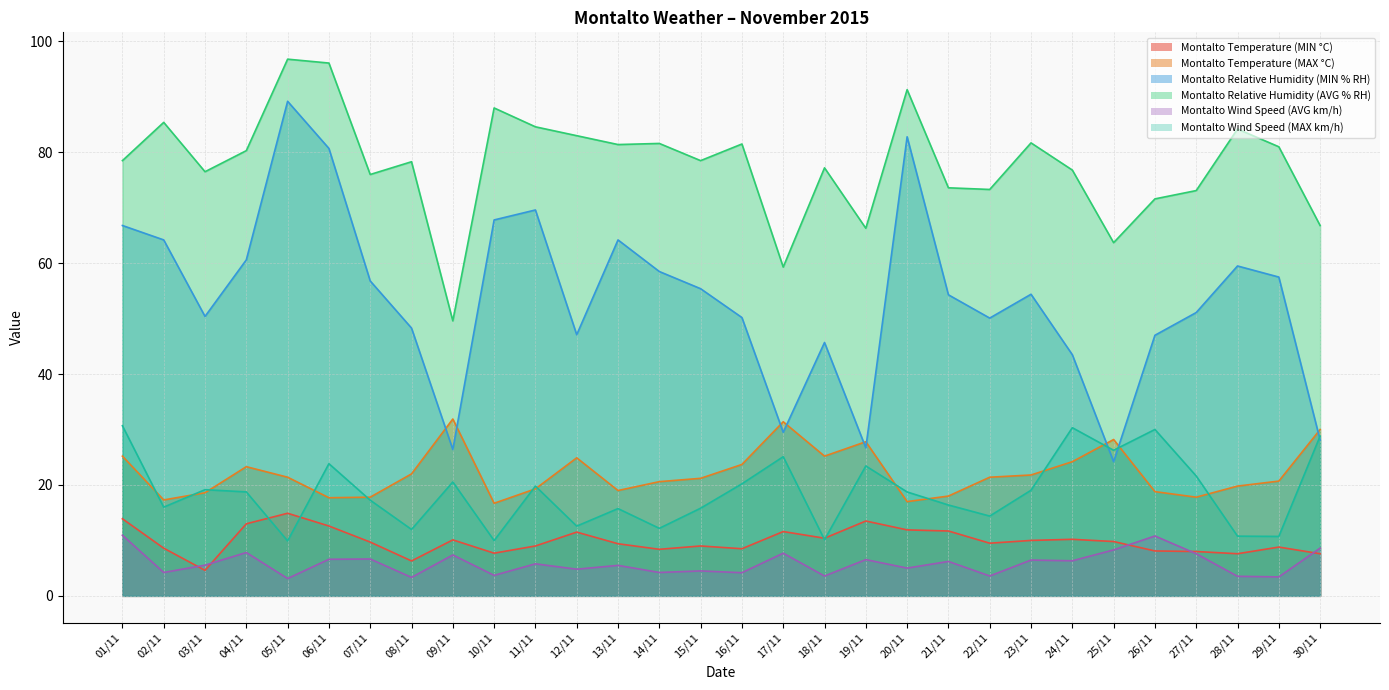

At which label is Montalto Relative Humidity (MIN % RH) closest to 56?

15/11